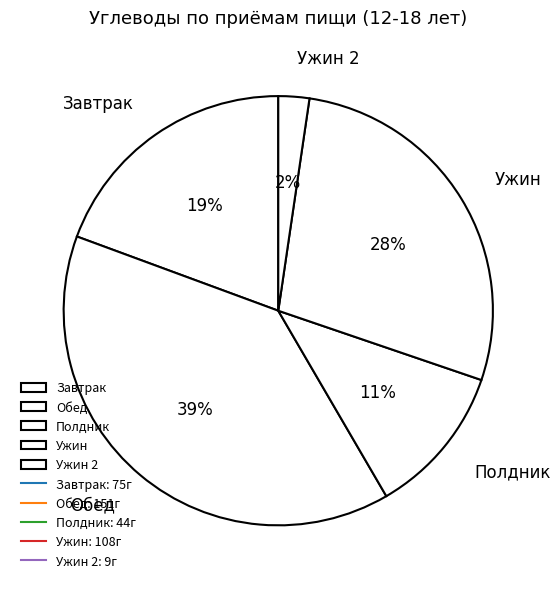

Do Полдник and Ужин 2 together represent more than half of the pie?

No